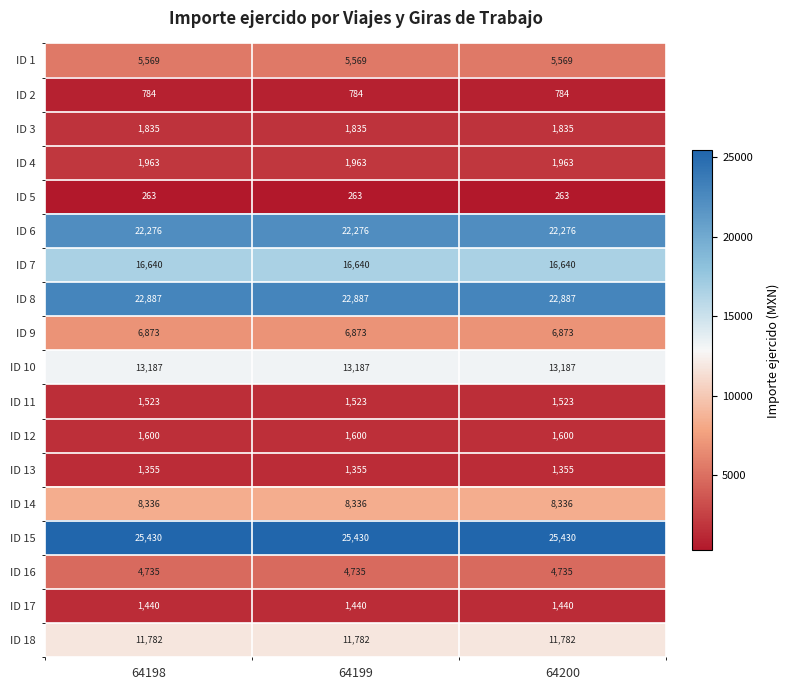

Count the number of categories in the chart.

3